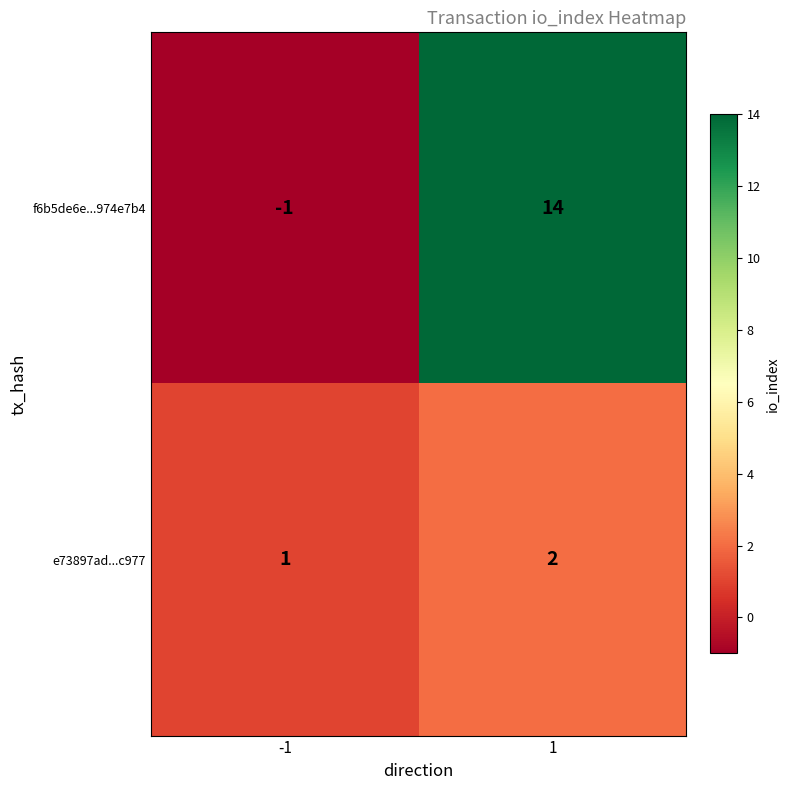

Rank the series by their maximum value, from highest to lowest.

f6b5de6e...974e7b4, e73897ad...c977